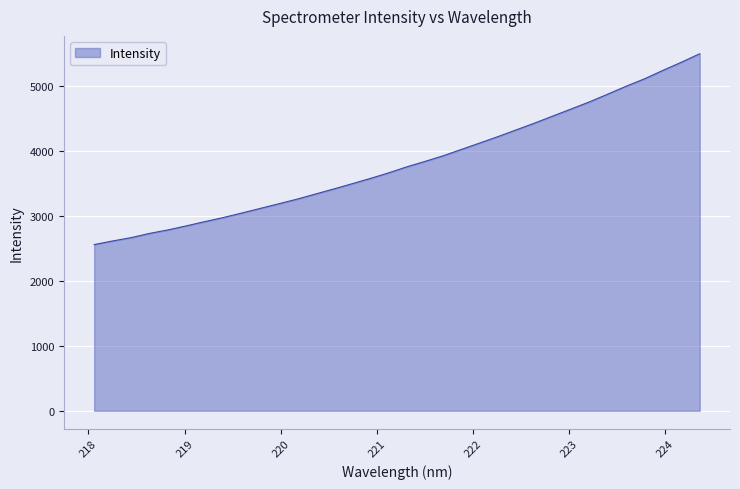

Count the number of values greater than 3758.

17